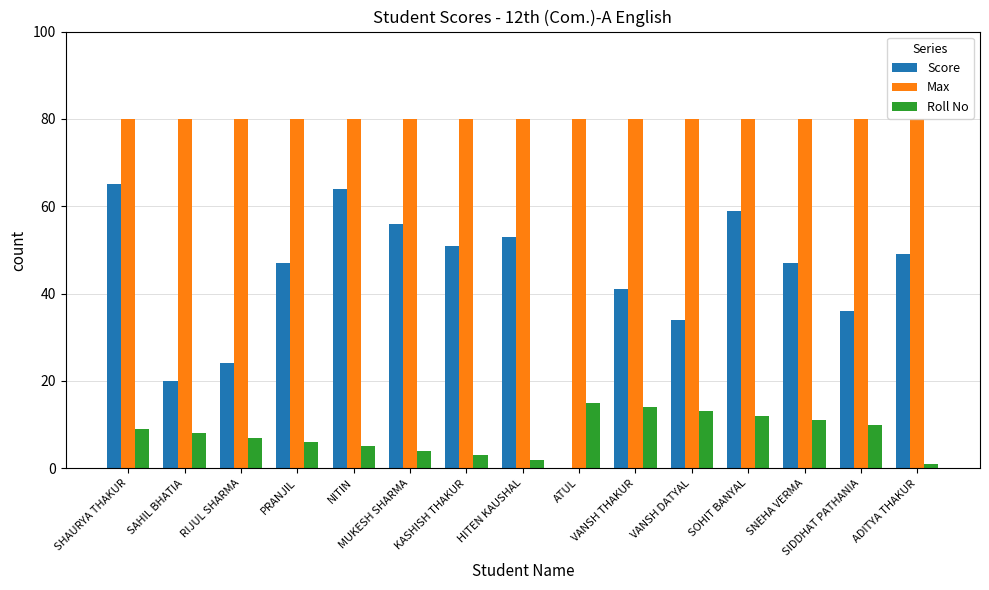

What is the greatest value displayed?

80